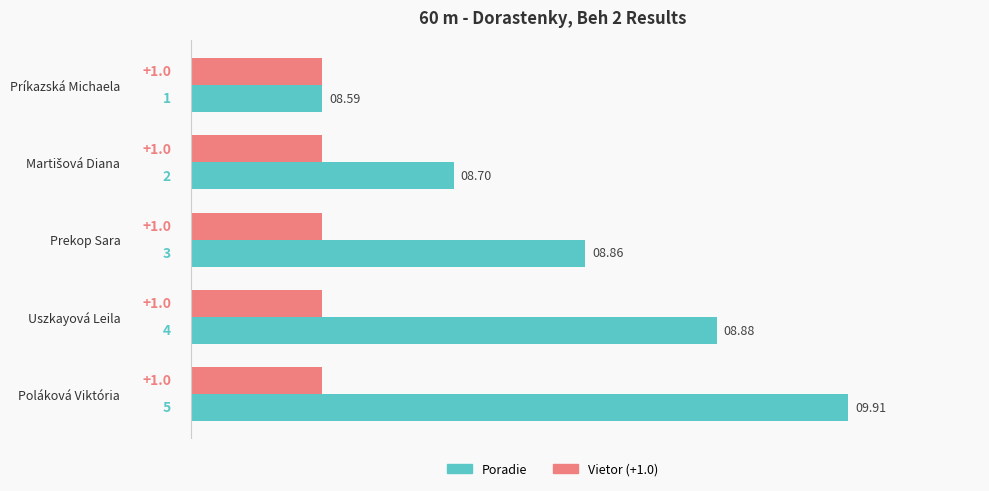

At which category is the sum across all series the highest?

Poláková Viktória